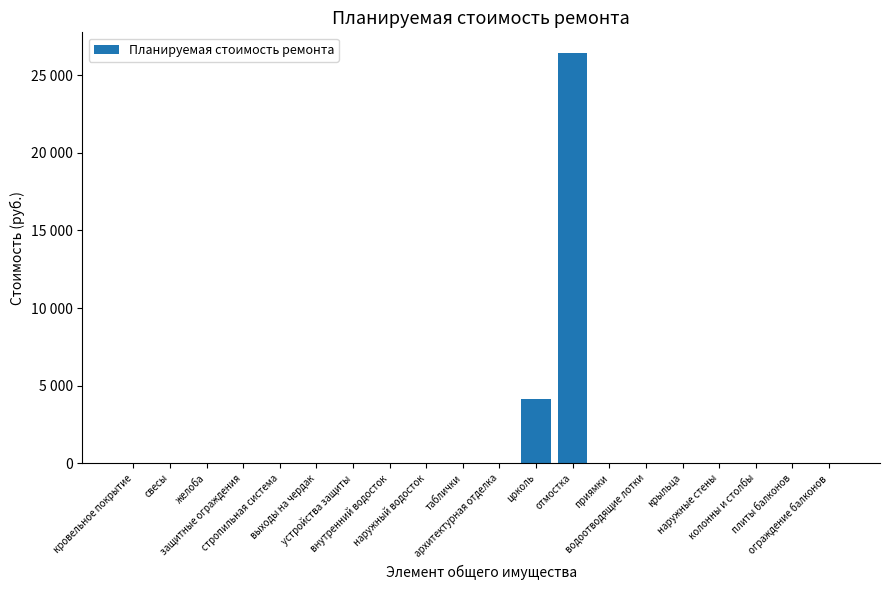

Are the bars horizontal?

No